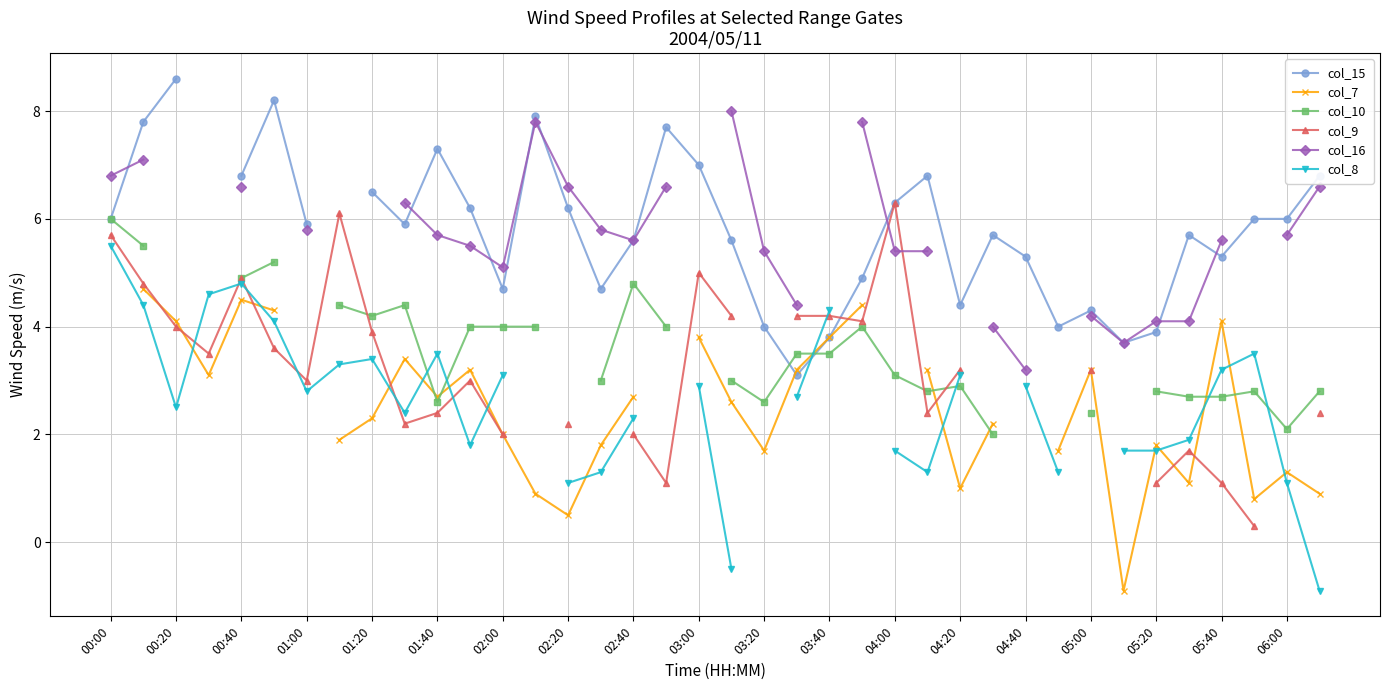

How many interior local peaks does the col_16 series have?

1